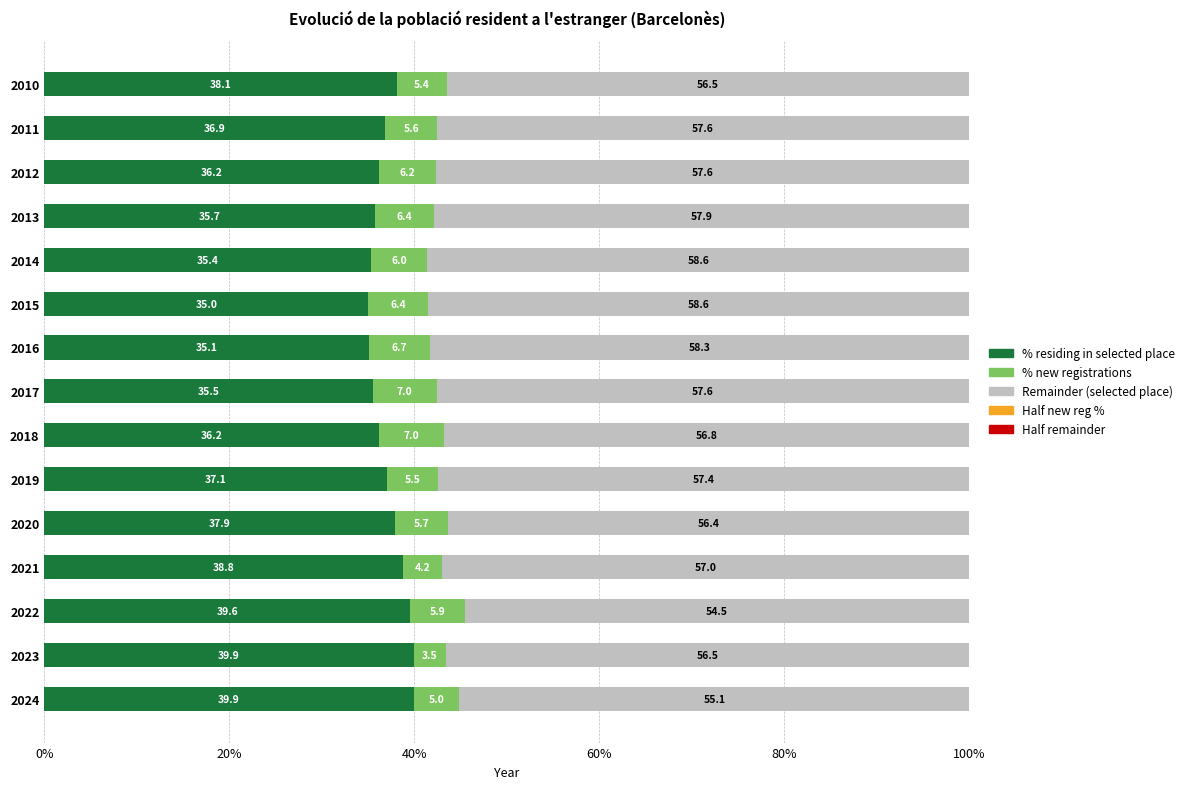

What is the average value of the Half remainder series?

28.5